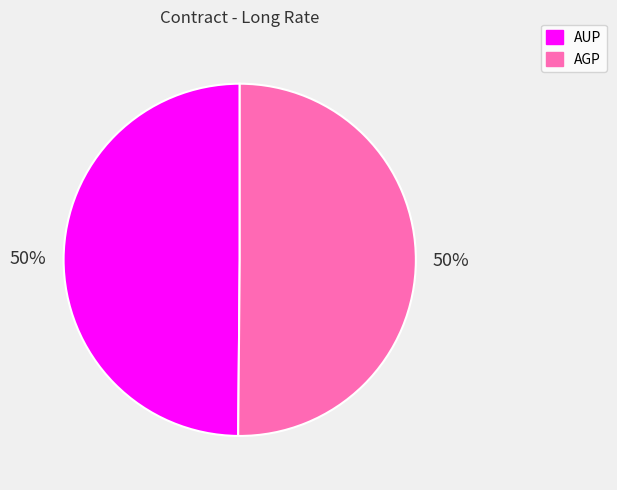

Do AGP and AUP together represent more than half of the pie?

Yes